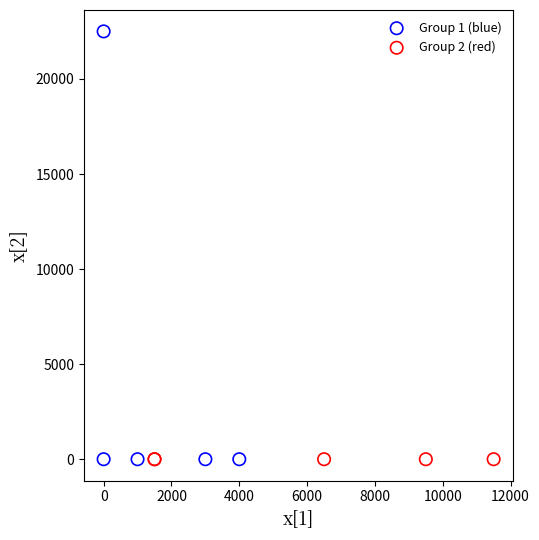

Which series contains the highest Y value?

Group 1 (blue)